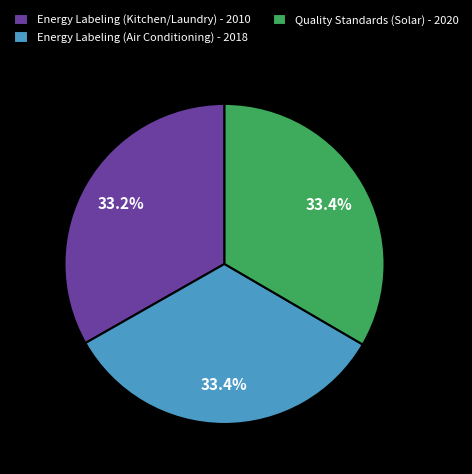

To the nearest percent, what portion does Energy Labeling (Air Conditioning) - 2018 represent?

33%